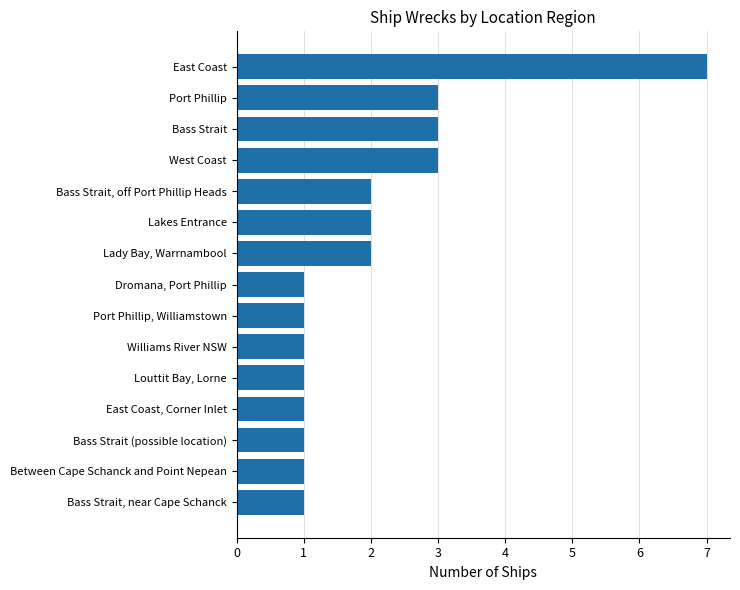

What is the maximum value shown in the chart?

7